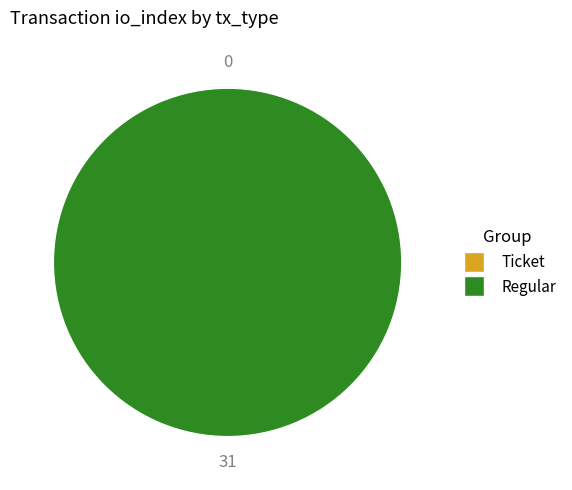

Do Regular and Ticket together represent more than half of the pie?

Yes